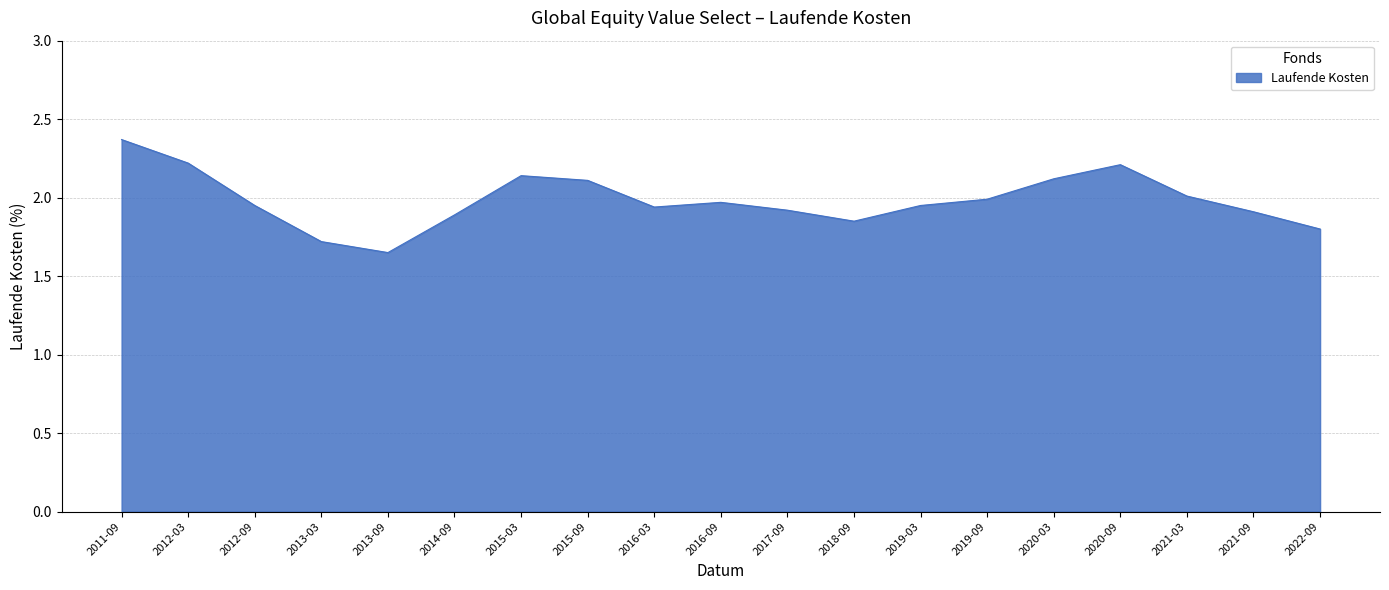

How many interior local peaks (higher than both neighbors) does the data have?

3